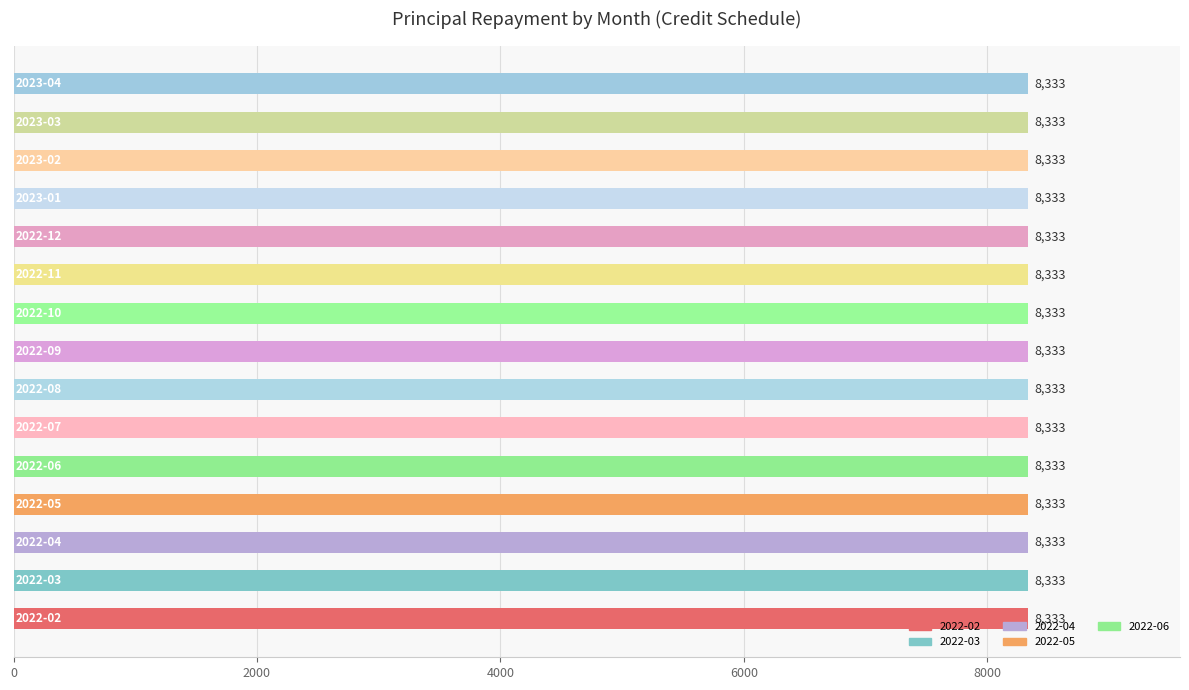

Where is the data nearest to the value 17766?

2022-12